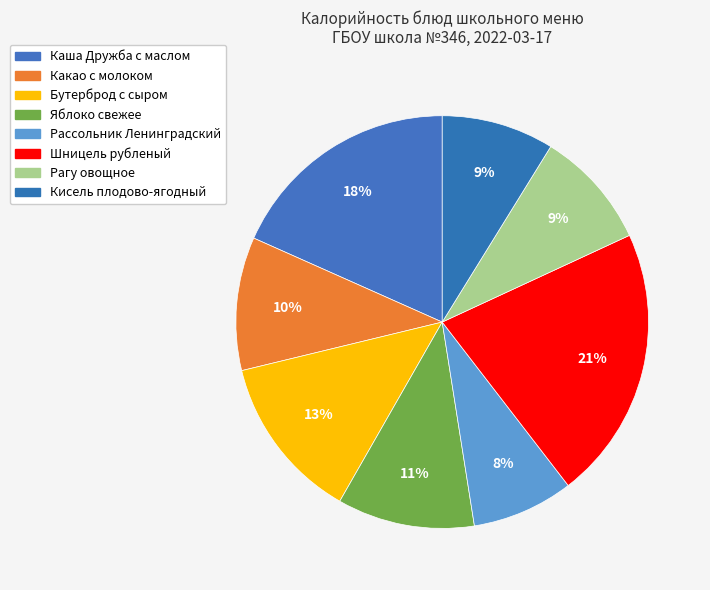

What percentage do Кисель плодово-ягодный and Каша Дружба c маслом together represent?

27.1%